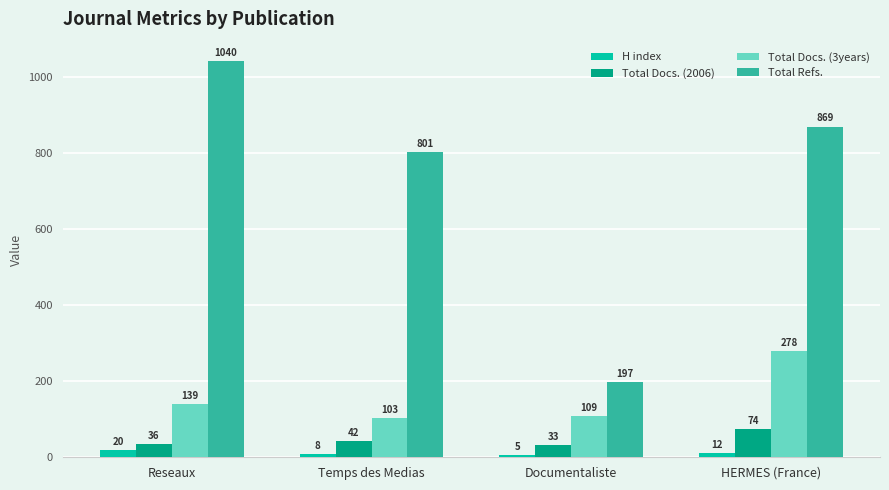

How many groups of bars are there?

4